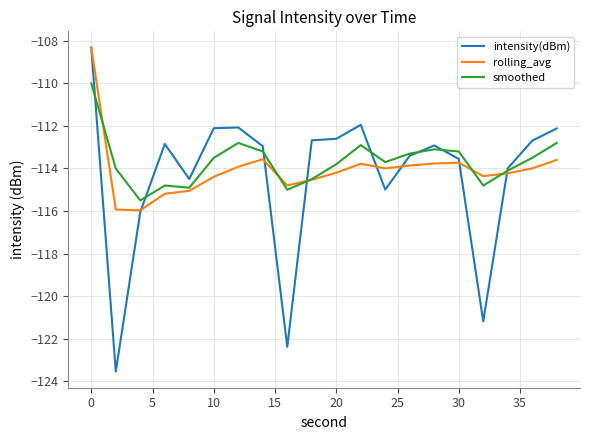

Which series has the largest range (max minus min)?

intensity(dBm)